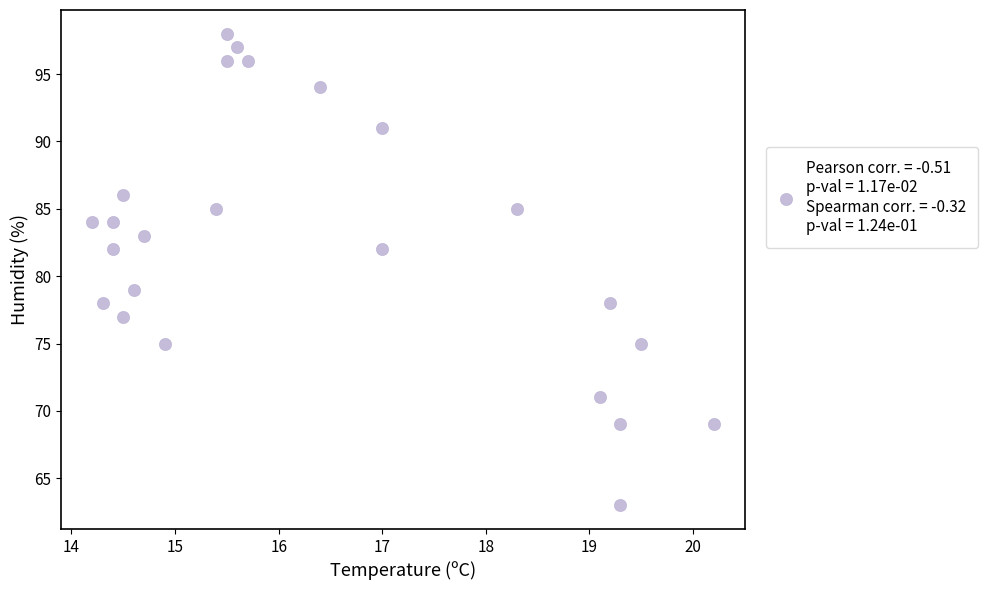

What Y value in the scatter plot is closest to 80?

79